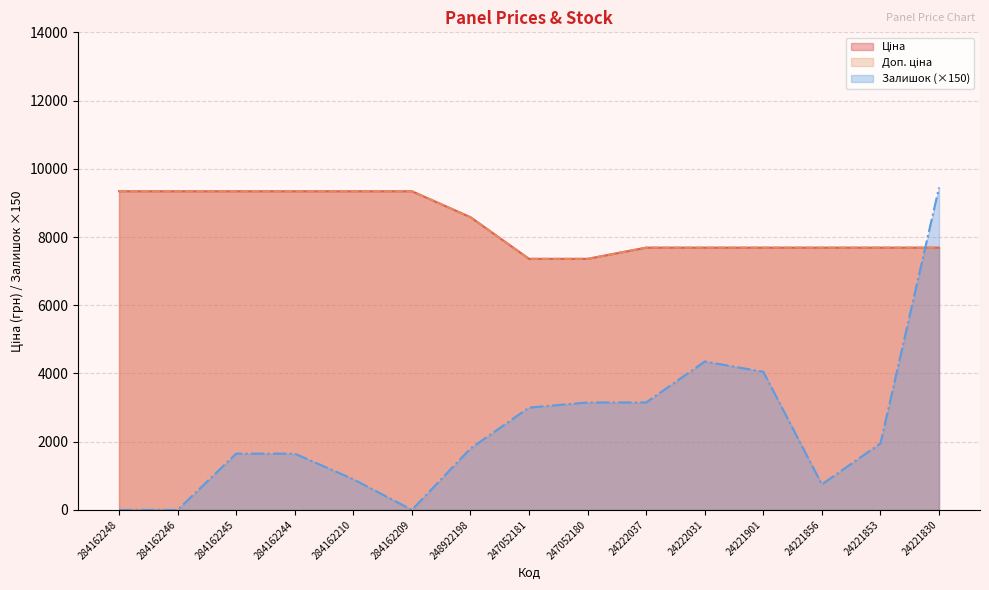

What are all the series names shown in the legend?

Ціна, Доп. ціна, Залишок